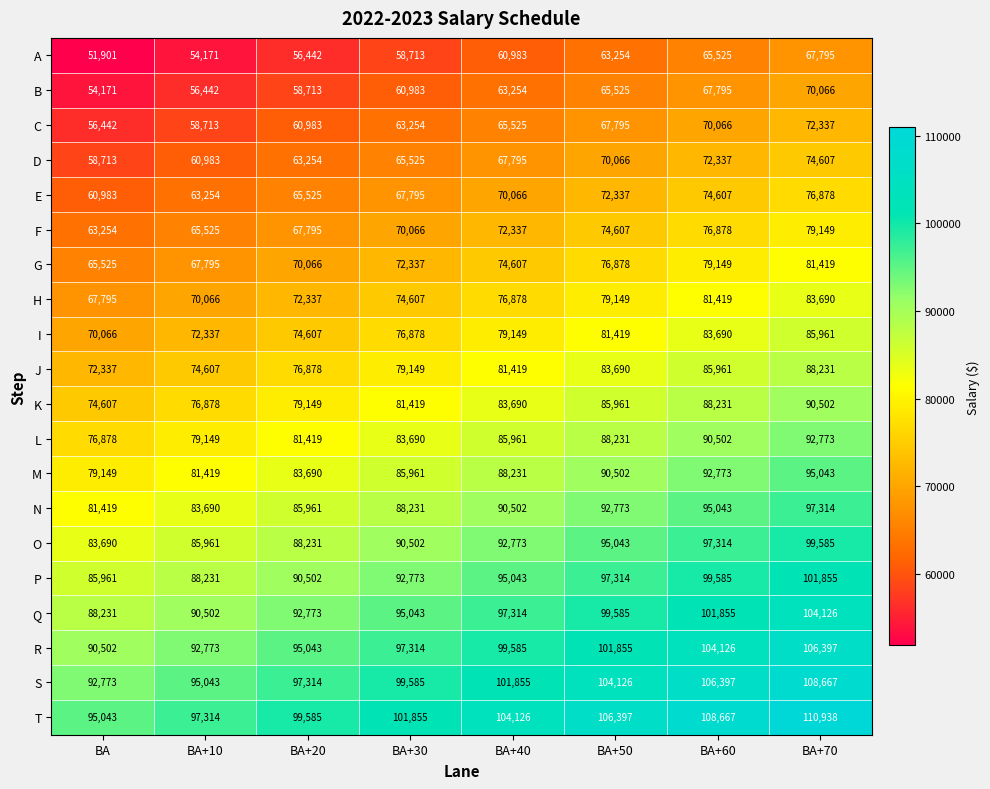

List the series in order of their peak value, lowest first.

A, B, C, D, E, F, G, H, I, J, K, L, M, N, O, P, Q, R, S, T